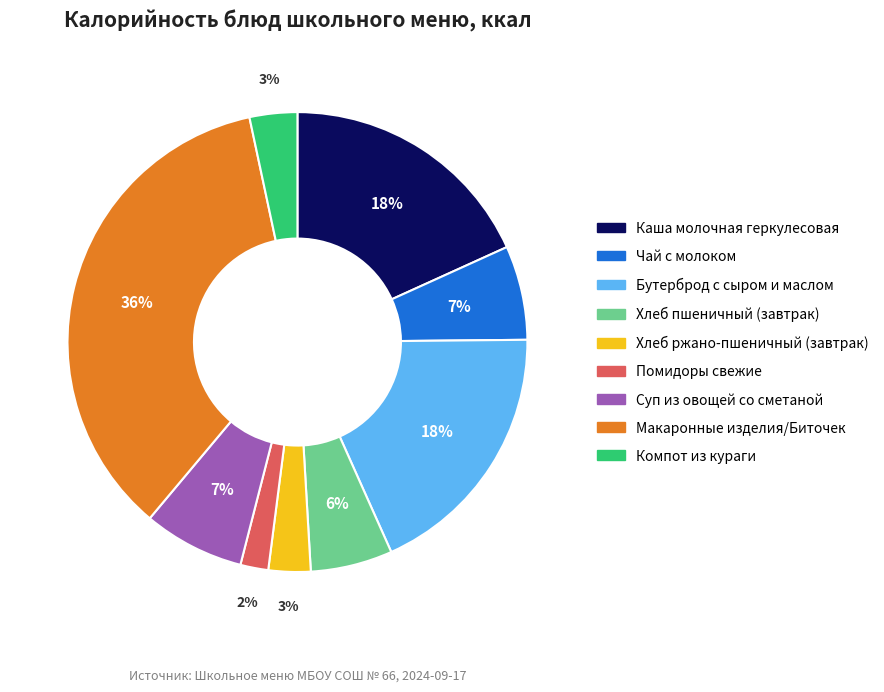

Which category has the smallest portion of the pie?

Помидоры свежие